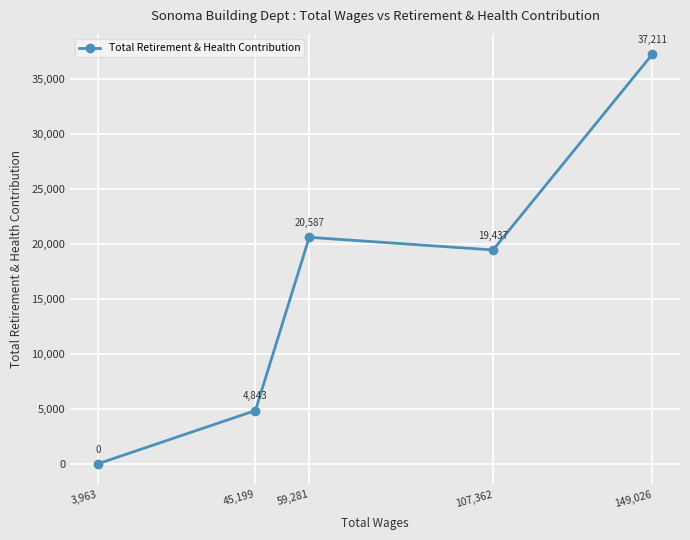

At which category does the data reach its first local valley?

107,362